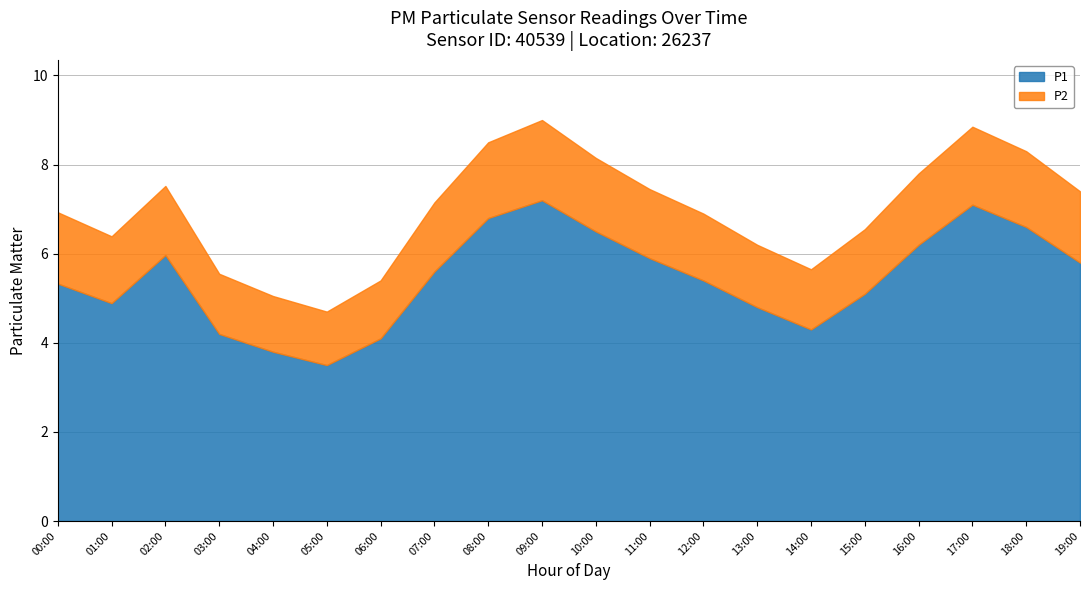

At which label is P2 closest to 1?

05:00